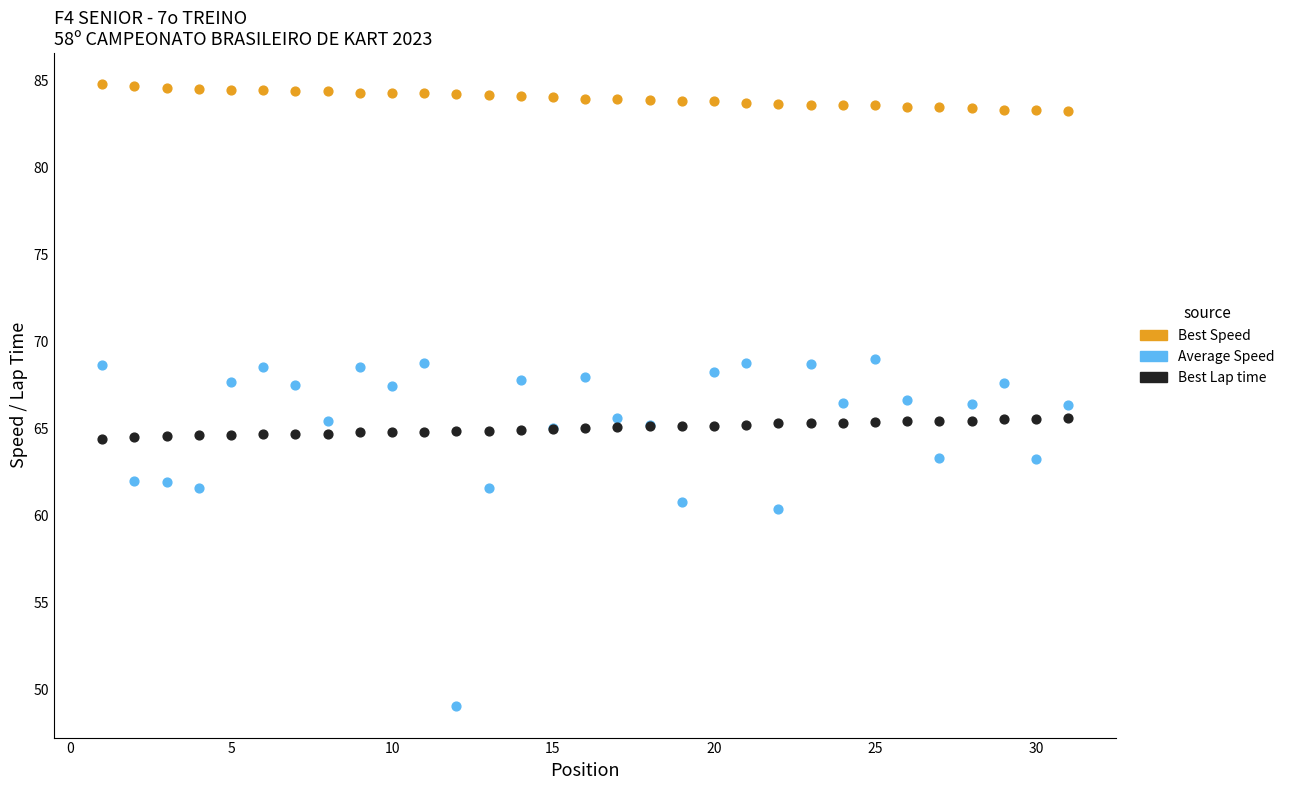

Which series reaches the maximum Y coordinate?

Best Speed